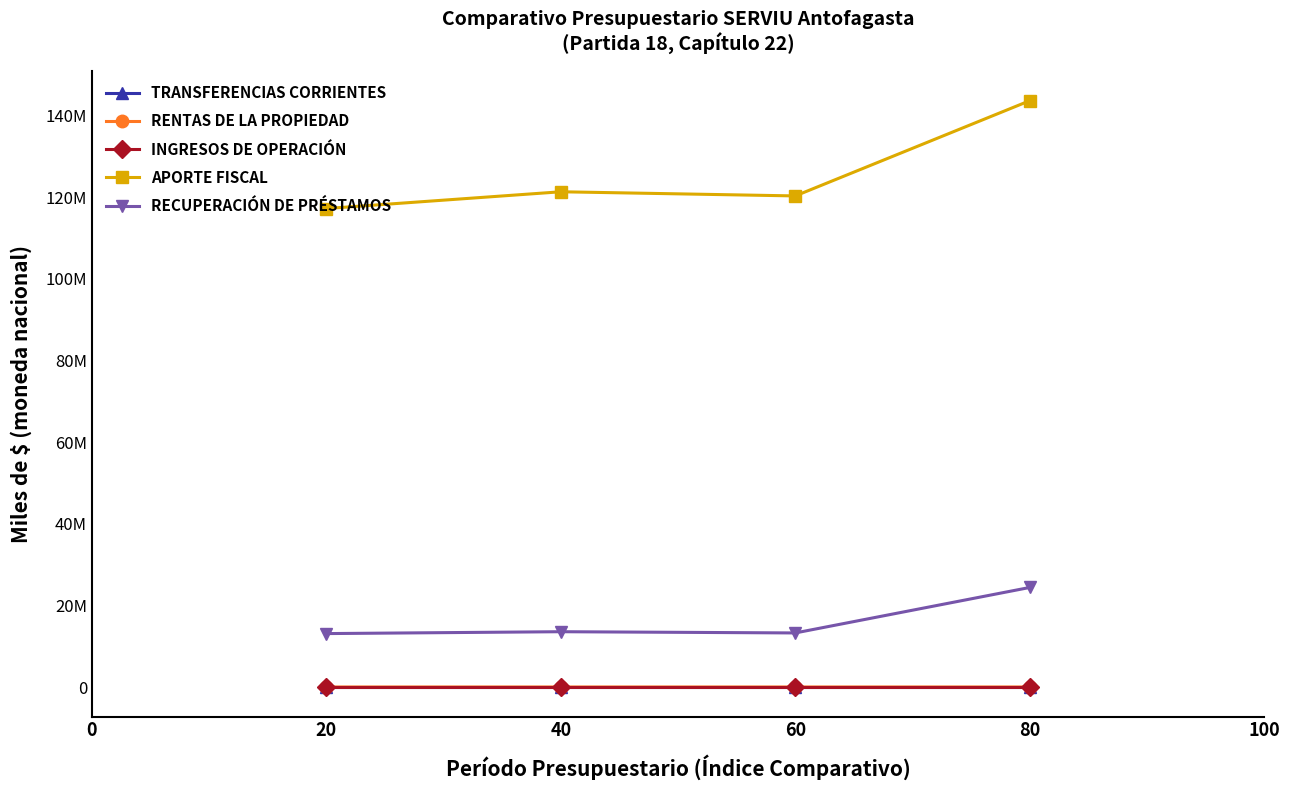

What are all the series names shown in the legend?

TRANSFERENCIAS CORRIENTES, RENTAS DE LA PROPIEDAD, INGRESOS DE OPERACIÓN, APORTE FISCAL, RECUPERACIÓN DE PRÉSTAMOS